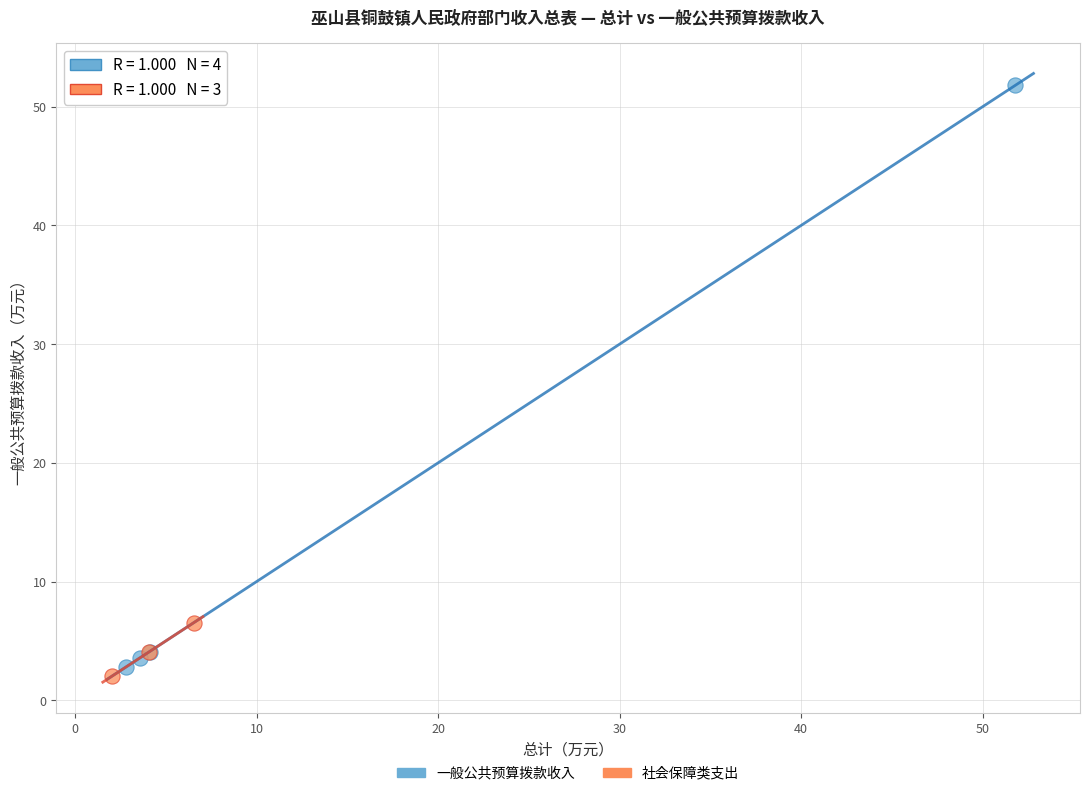

Which series contains the lowest Y value?

社会保障类支出